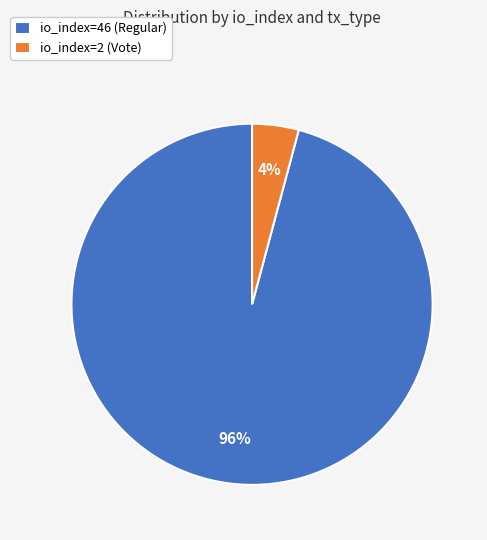

Rank the categories by value from lowest to highest.

io_index=2 (Vote), io_index=46 (Regular)